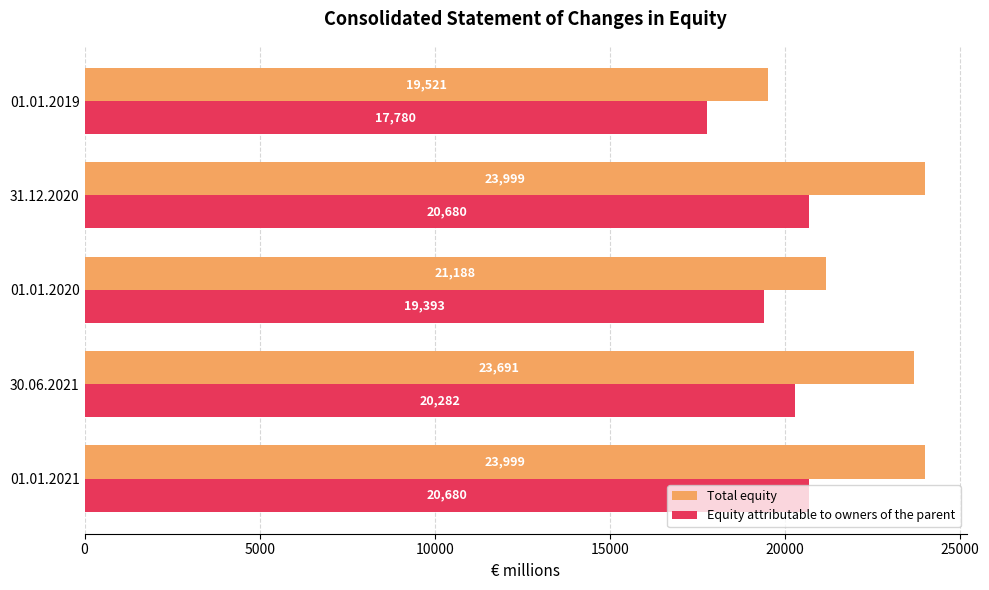

What is the difference between the maximum and second lowest values in the Equity attributable to owners of the parent series?

1287.0